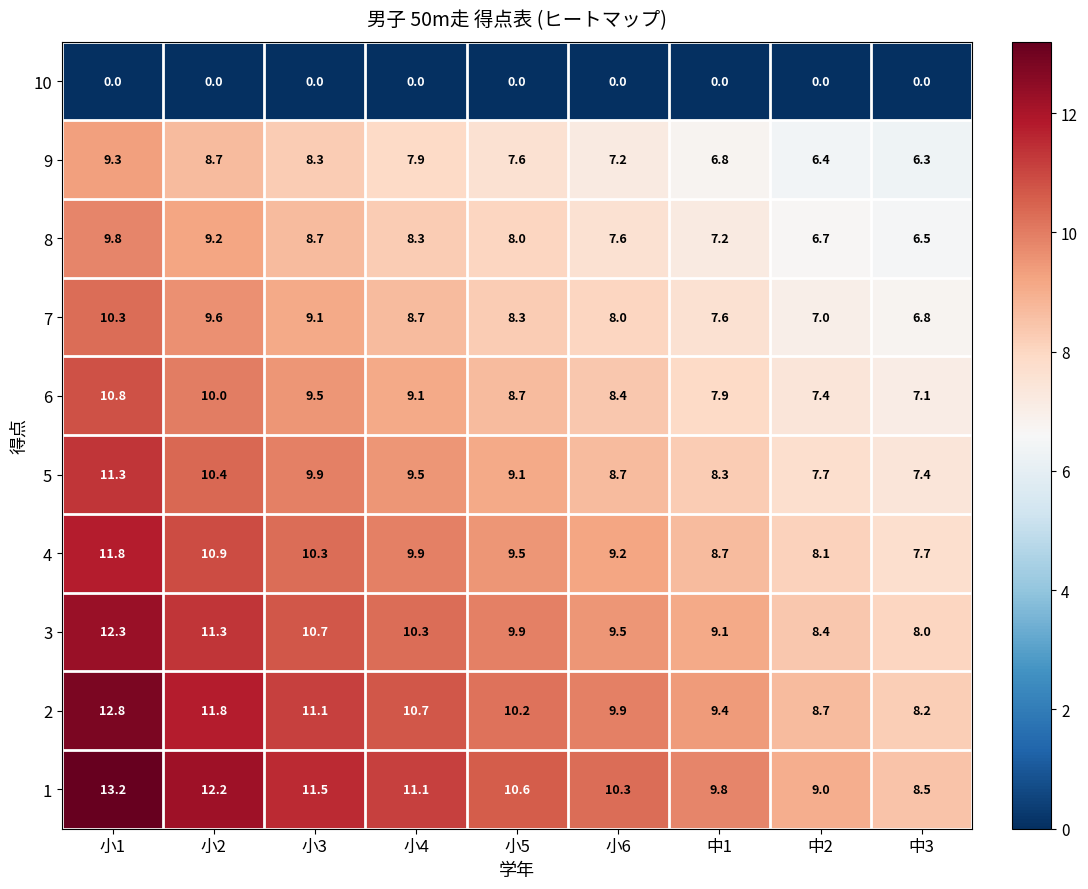

The 3 series shows 8.4 at 中2. True or false?

True